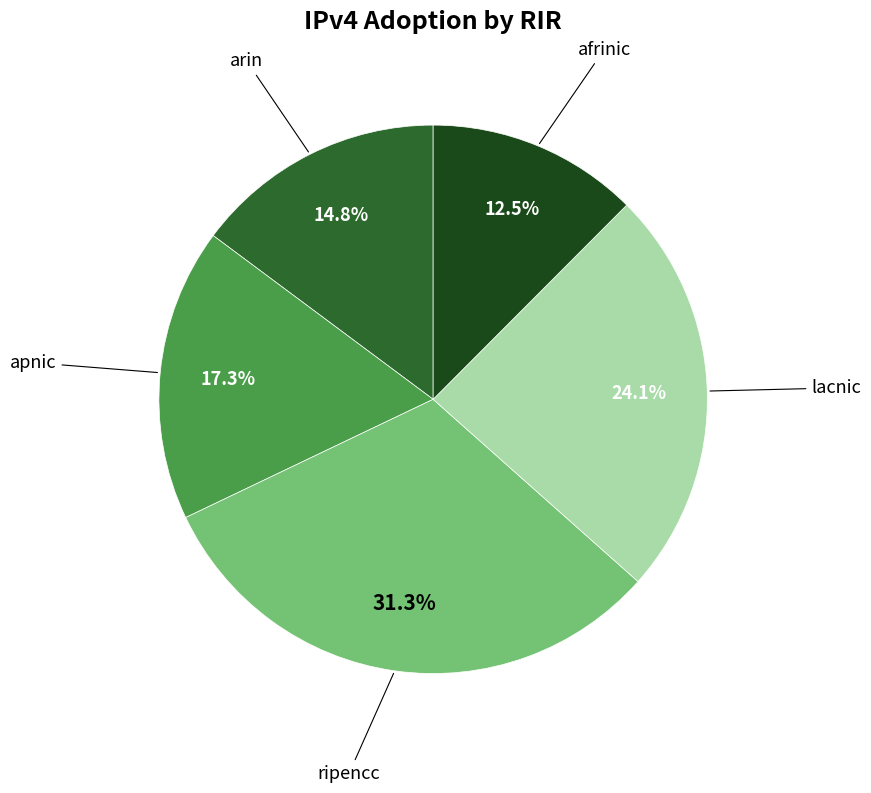

Does any single category account for the majority?

No